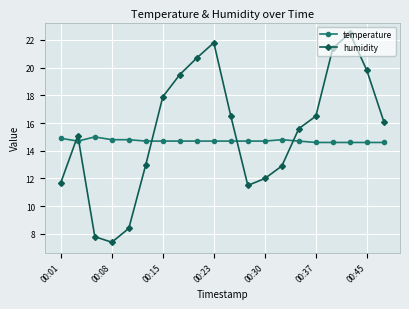

What is the value of the temperature point at the 3rd from the left?

15.0